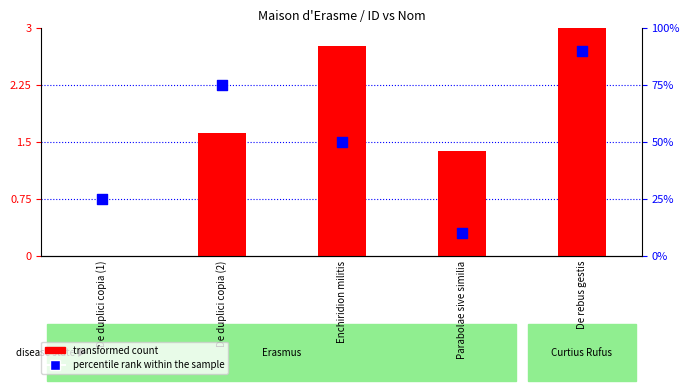

Which series reaches the minimum Y coordinate?

transformed count